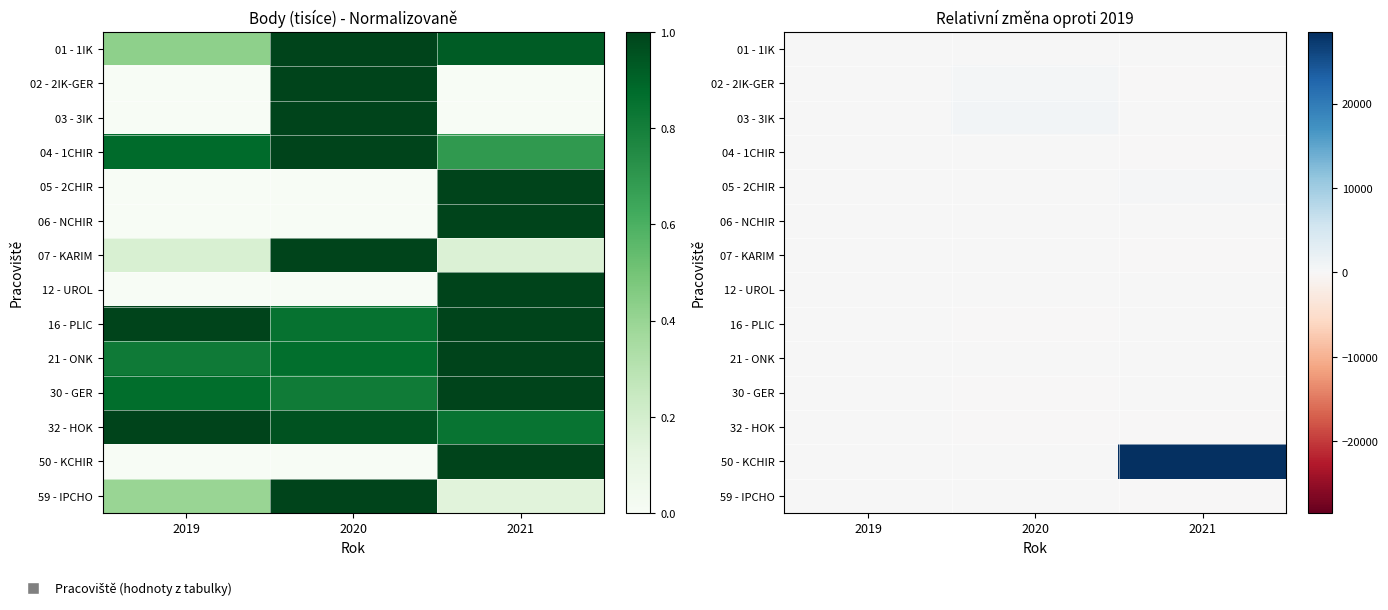

Is it true that 05 - 2CHIR equals 0.0 at 2019?

True